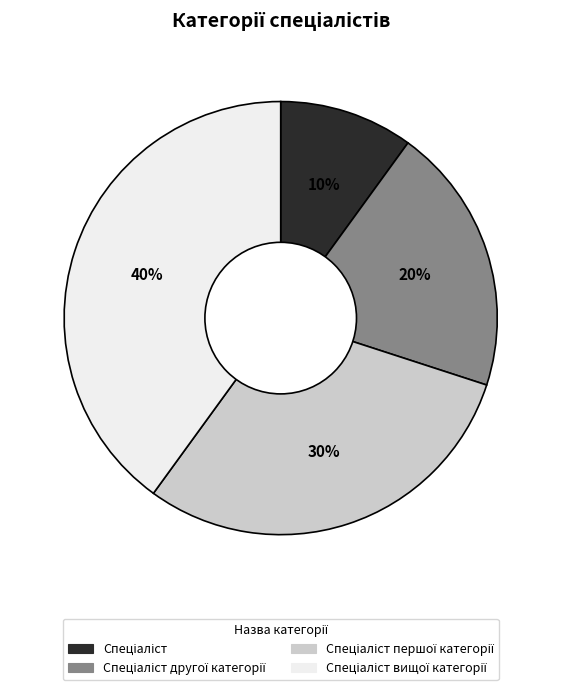

To the nearest percent, what is the average slice percentage?

25%